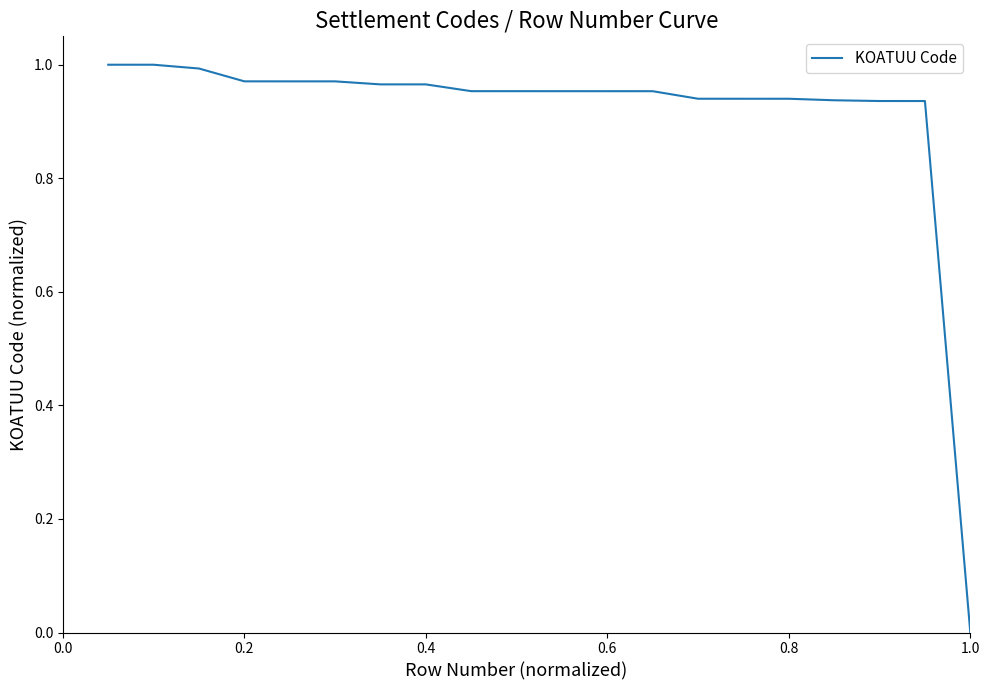

Does the chart display data point markers on the line(s)?

No